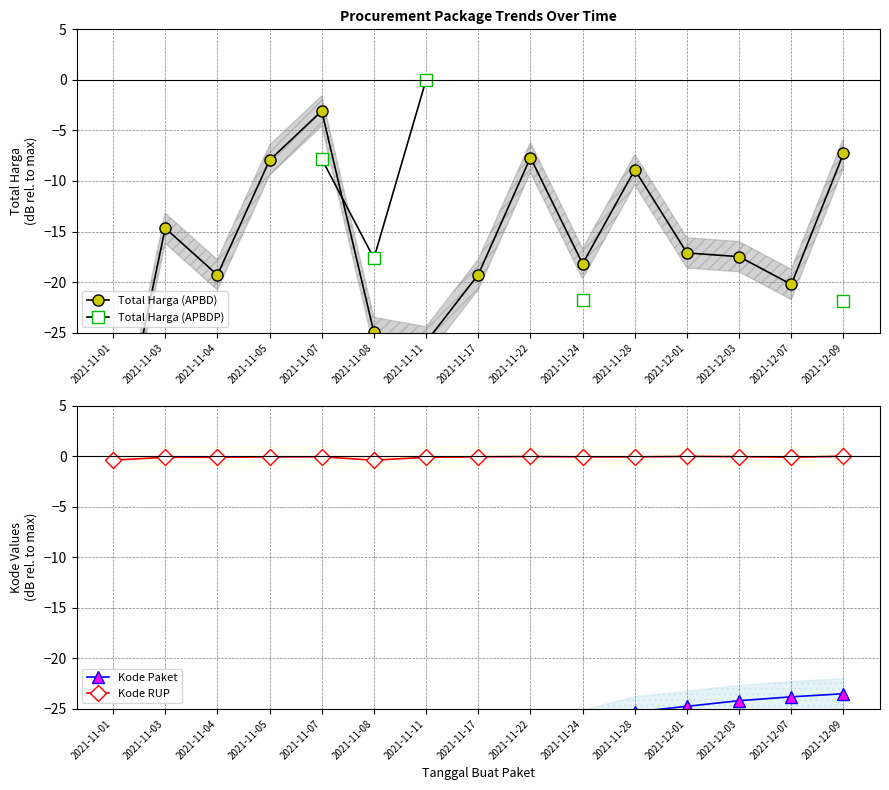

What position from the right is 2021-11-28?

5